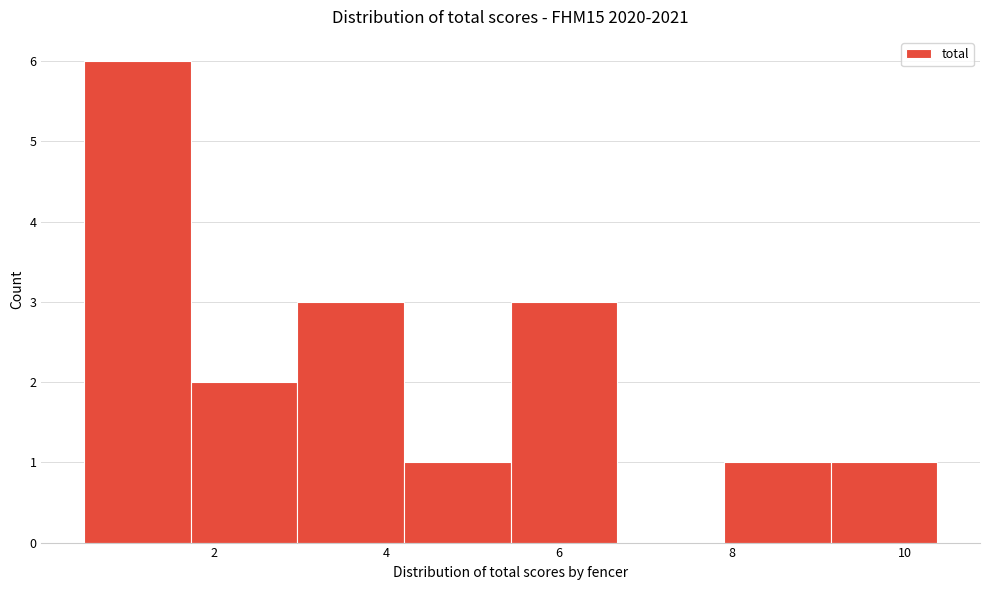

How tall is the bar that spans 4.2 to 5.4 on the x-axis? Neither the bar edges nor the heights are printed on the chart, so give them approximately, as read against the axes.

1